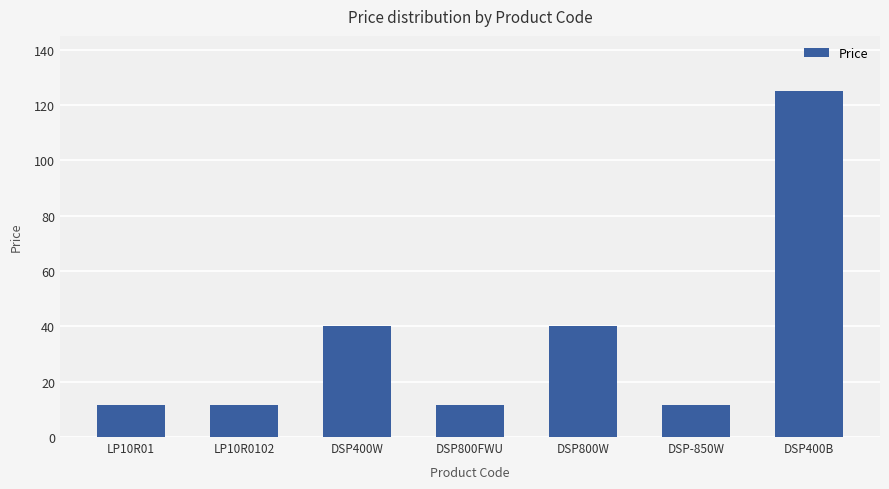

Which label corresponds to the largest value in the chart?

DSP400B